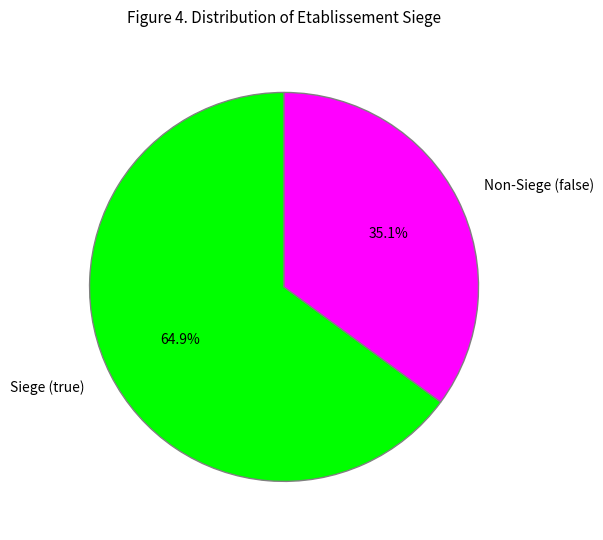

Does Non-Siege (false) represent more than half of the total?

No